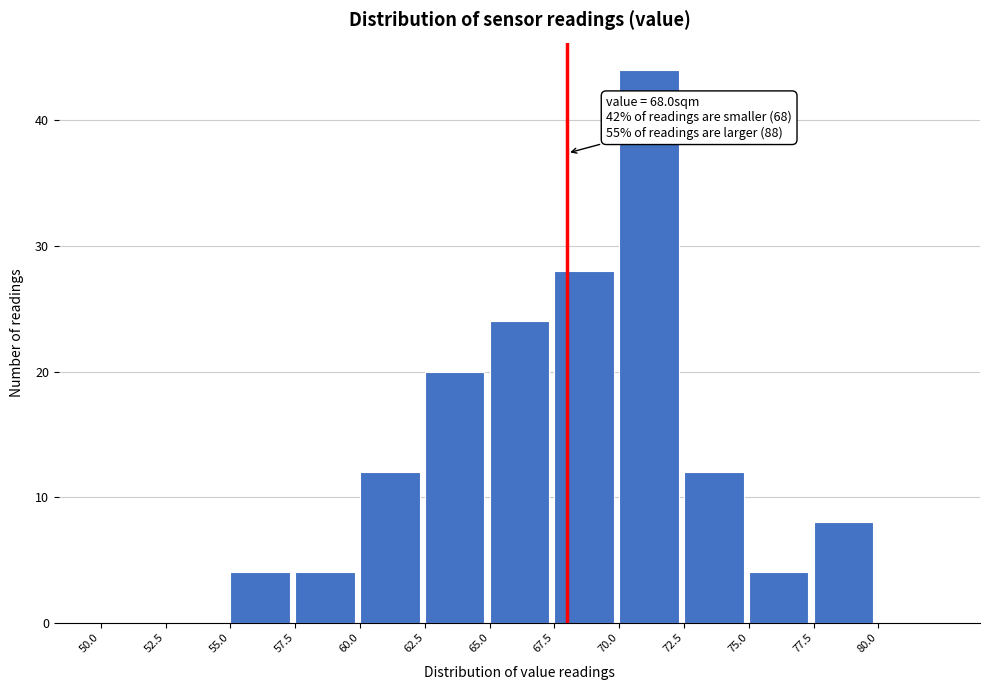

Over which range of the x-axis is the bar tallest?

70.0 to 72.5